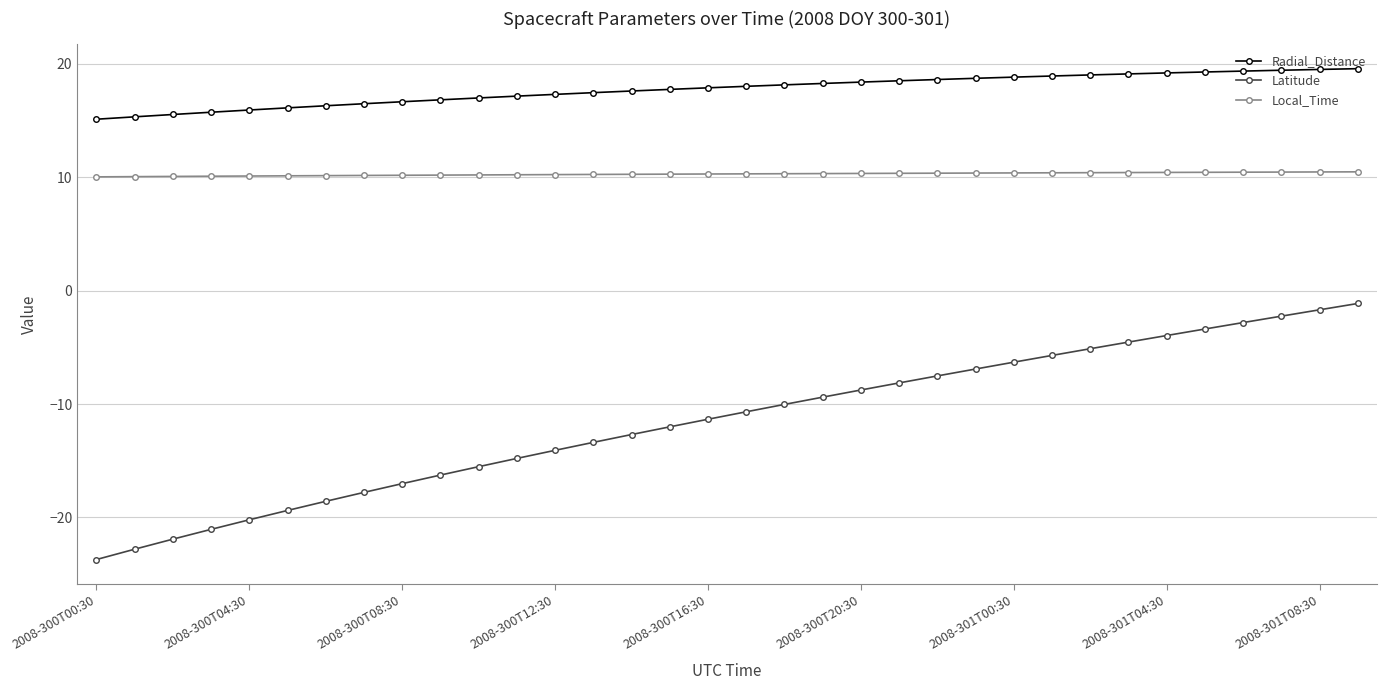

Which series has the widest spread of values?

Latitude